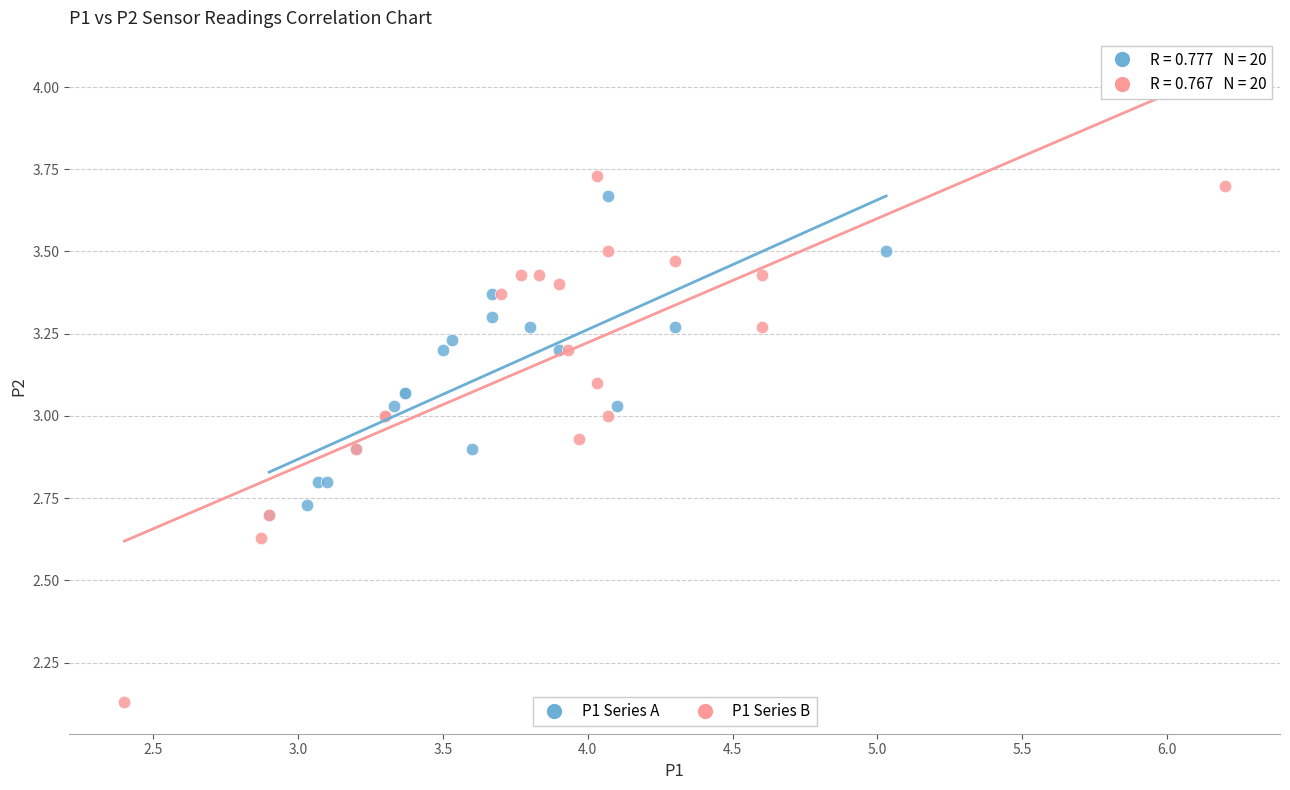

Which series has the largest Y range (max minus min)?

P1 Series B